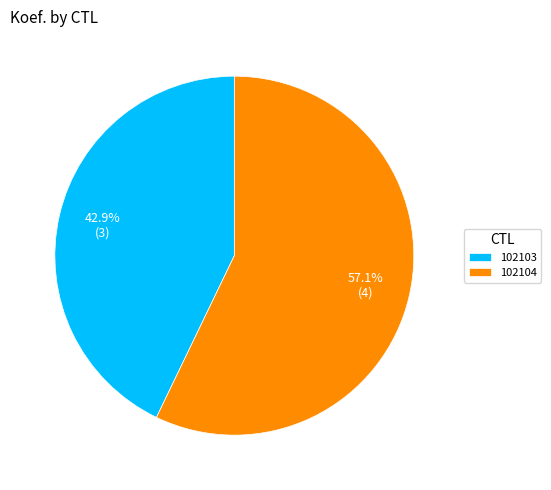

To the nearest percent, what is the difference between the 102104 and 102103 slice percentages?

14%